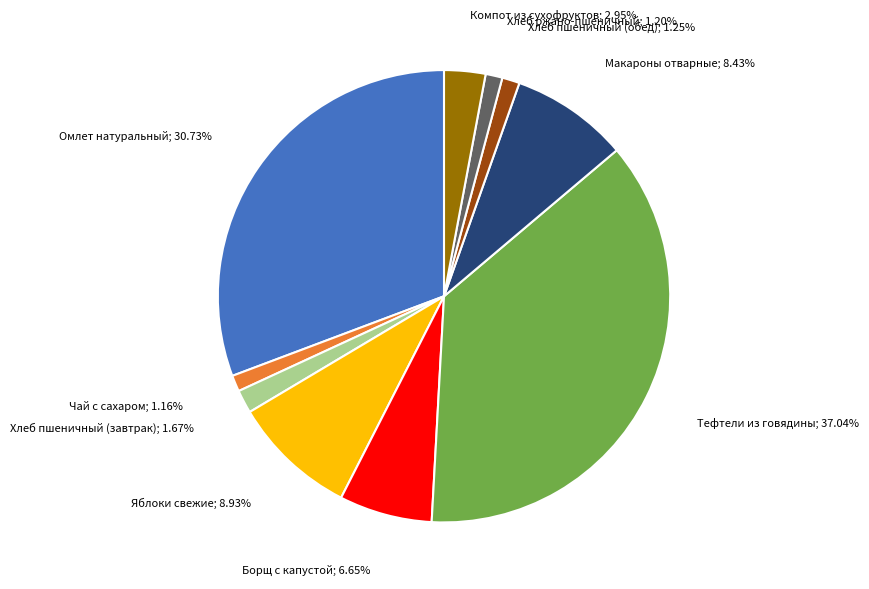

Between Компот из сухофруктов; 2.95% and Хлеб пшеничный (обед); 1.25%, which is larger?

Компот из сухофруктов; 2.95%